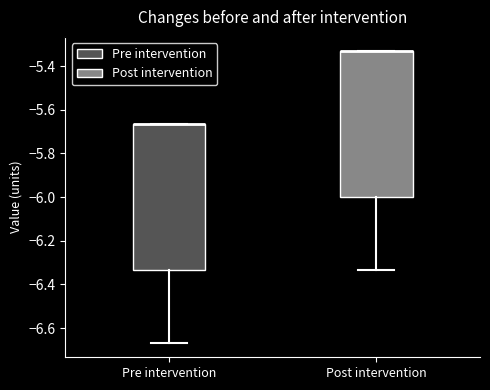

Reading left to right, transcribe this box plot: for each box, give where its median line is, the range the box spans, and where its two whiskers end, as read against the y-axis. The values are not printed on the chart, so give them approximately, as read against the axis.

Pre intervention: median -5.66 (drawn on the box's upper edge), box -6.34 to -5.66, whiskers -6.66 to -5.66
Post intervention: median -5.34 (drawn on the box's upper edge), box -6.00 to -5.34, whiskers -6.34 to -5.34